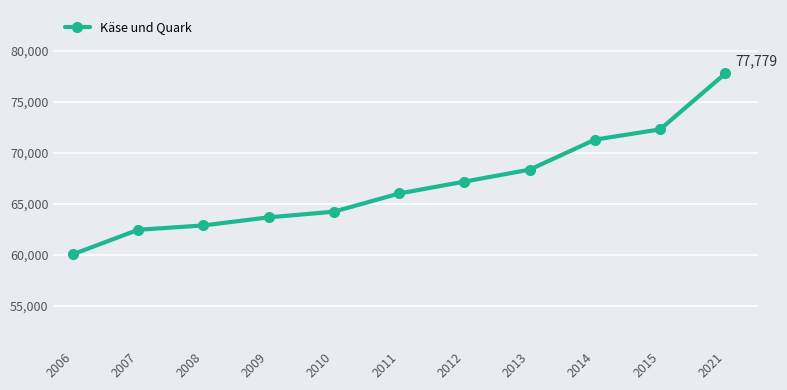

What is the smallest value displayed?

60059